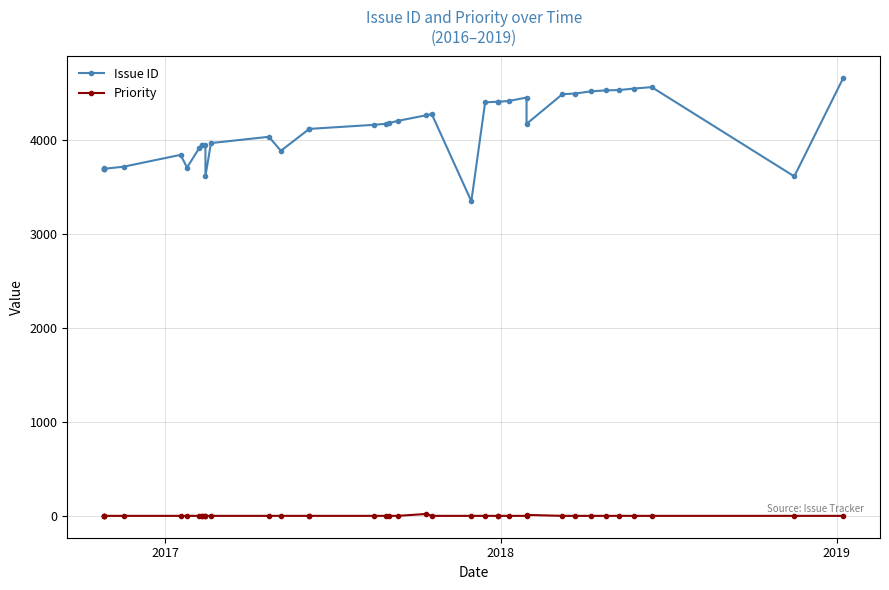

Which series has the largest range (max minus min)?

Issue ID